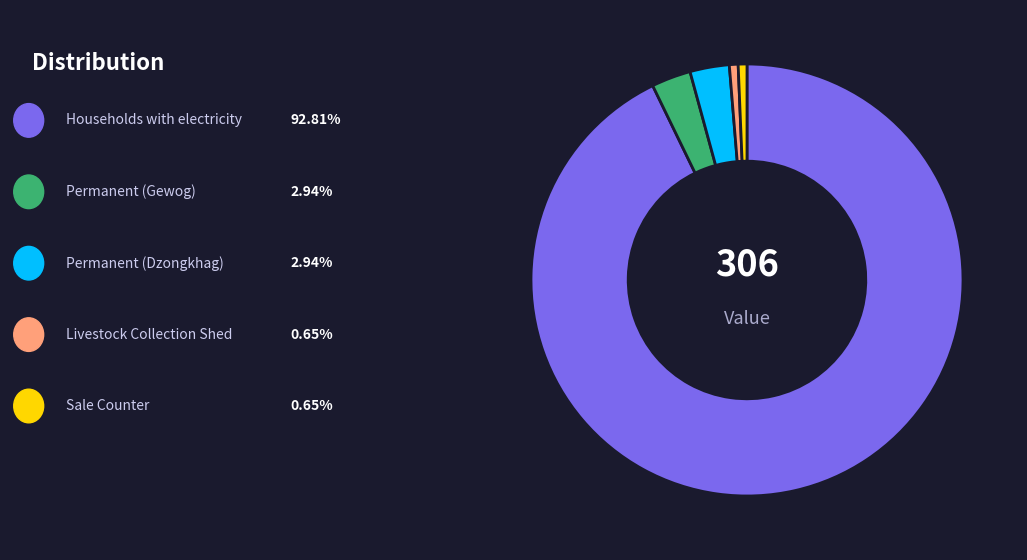

Is there a majority slice in this chart?

Yes